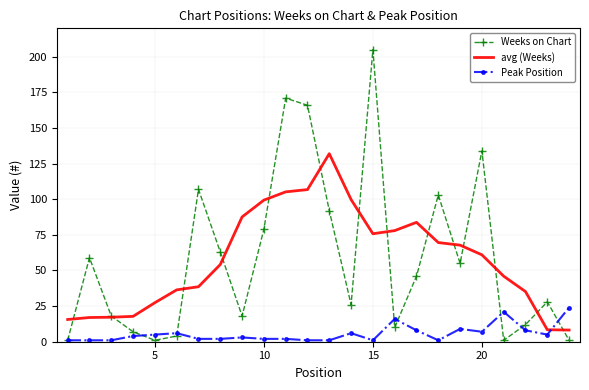

What is the greatest value displayed?

205.0